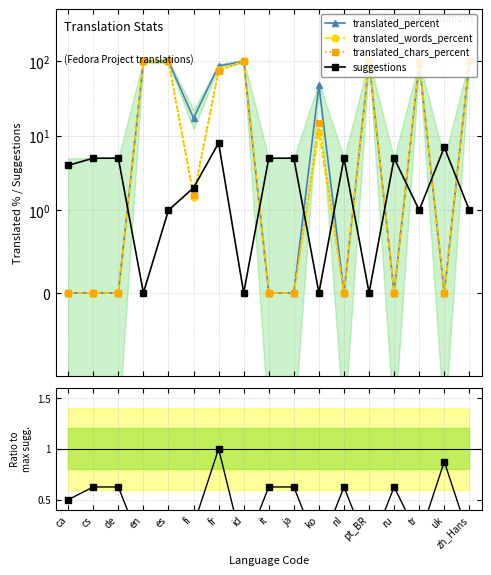

True or false: translated_words_percent and translated_percent intersect in this chart.

False